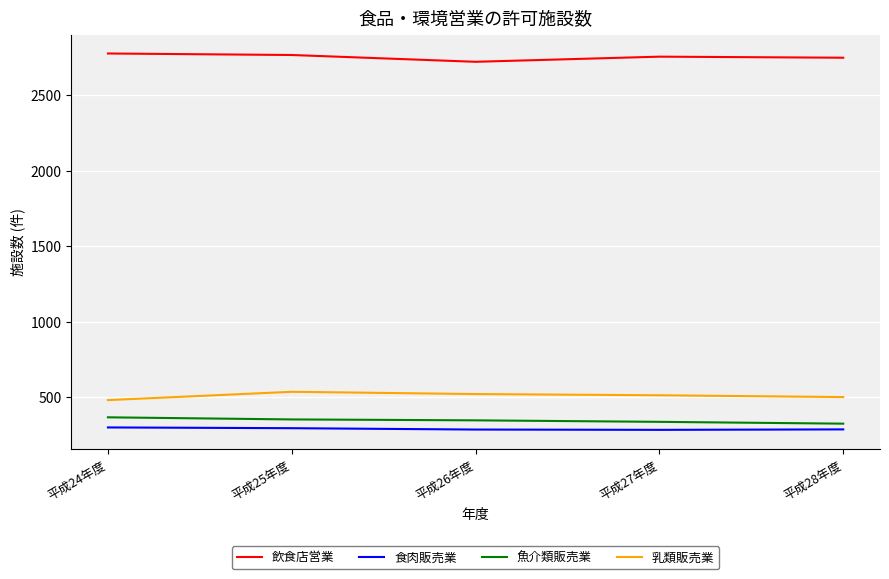

True or false: 魚介類販売業 has more than 2 points higher than both neighbors.

False